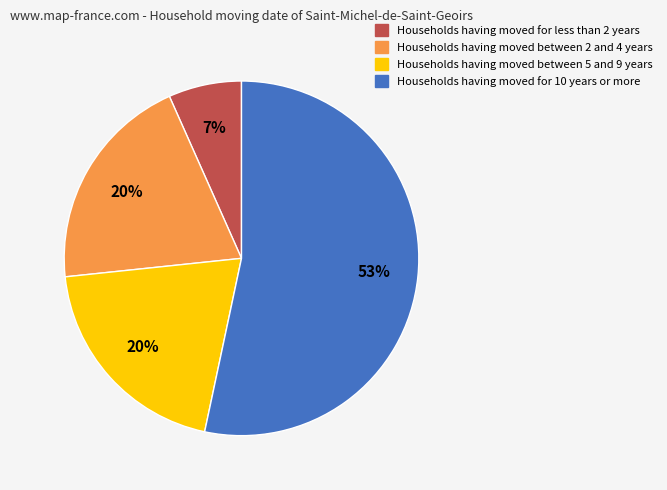

To the nearest percent, what is the average slice percentage?

25%